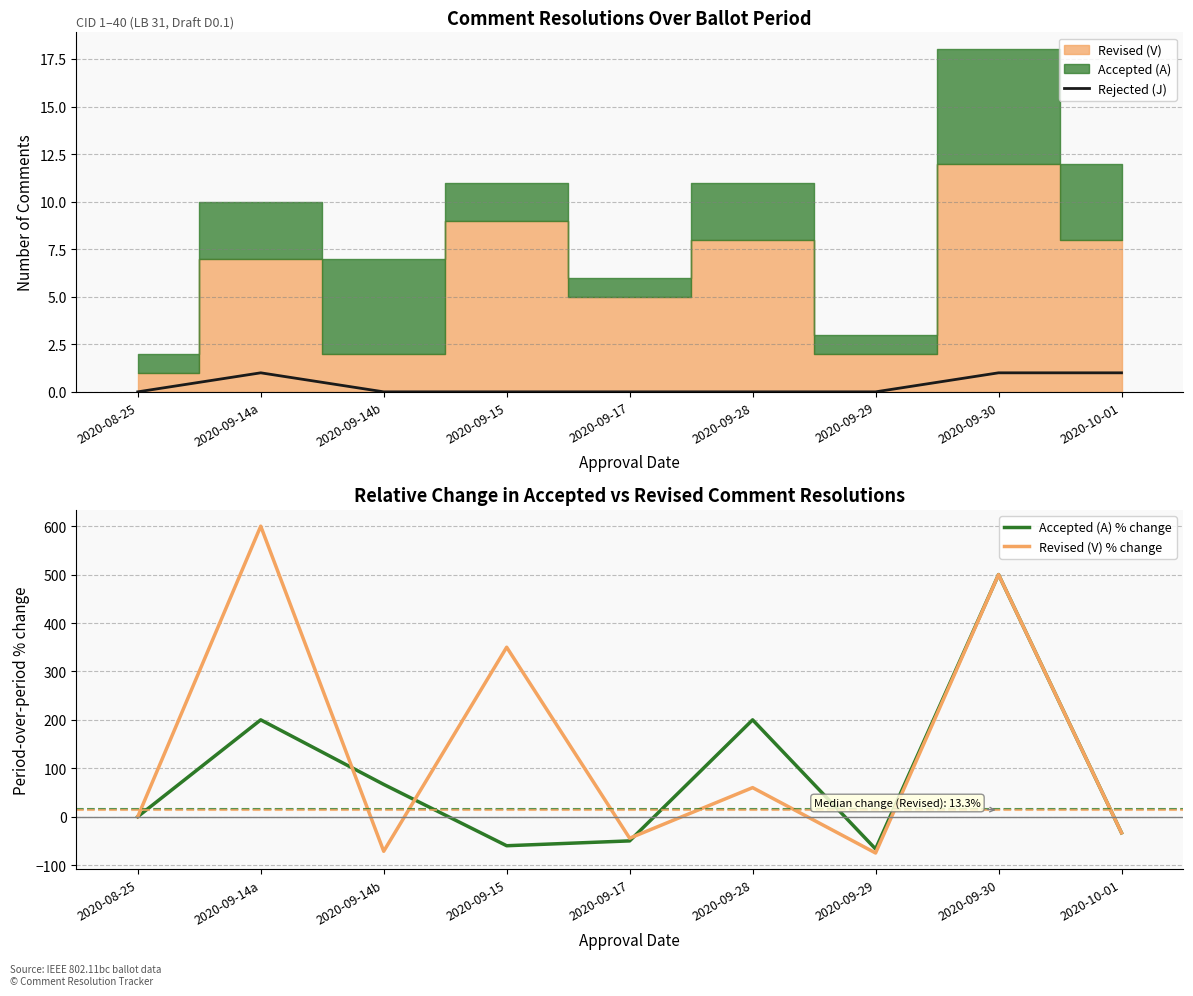

What is the difference between the maximum and minimum values in the Accepted (A) % change series?

566.7